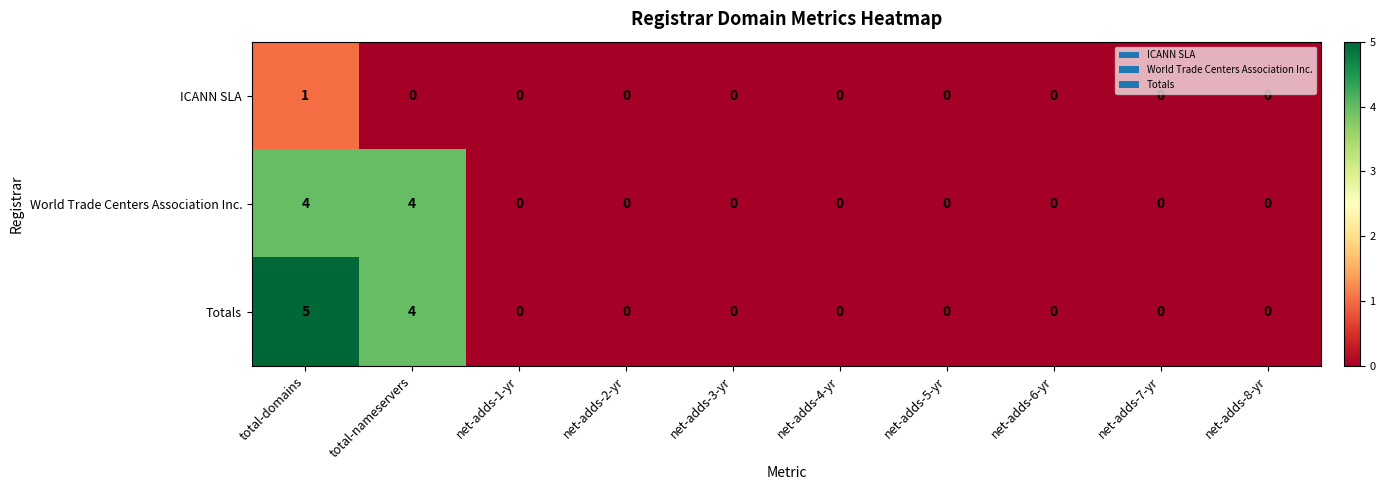

At which label does ICANN SLA reach its peak?

total-domains